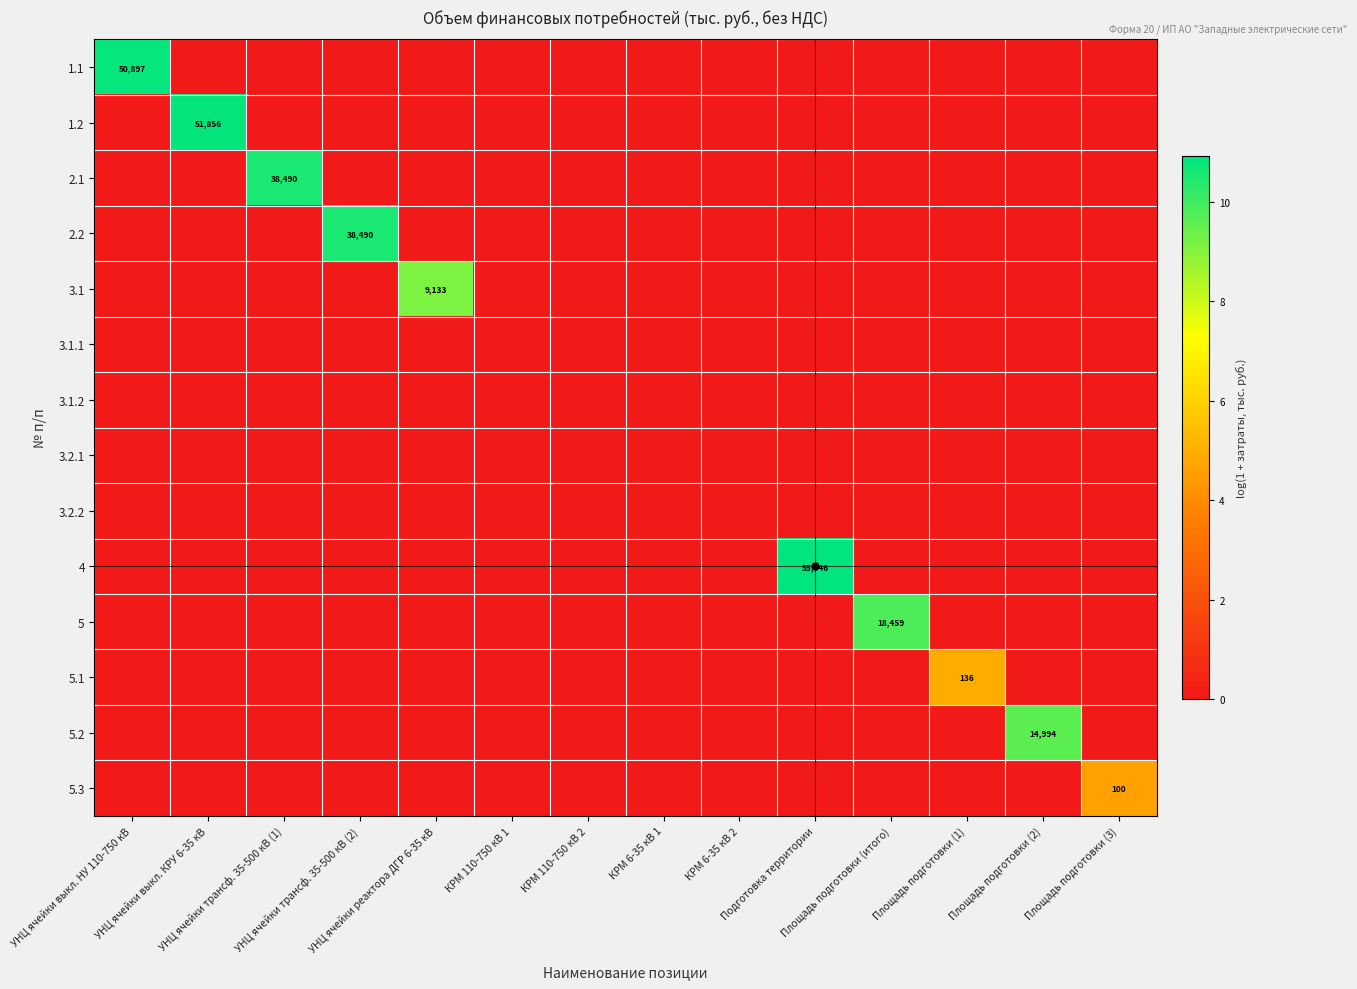

Is the value of 3.1.1 at Площадь подготовки (2) greater than the value of 4 at КРМ 6-35 кВ 2?

No